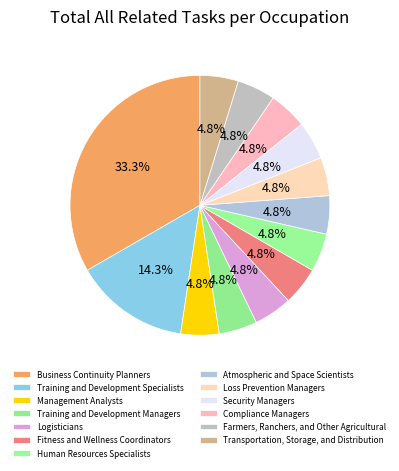

How many segments does this pie chart have?

13